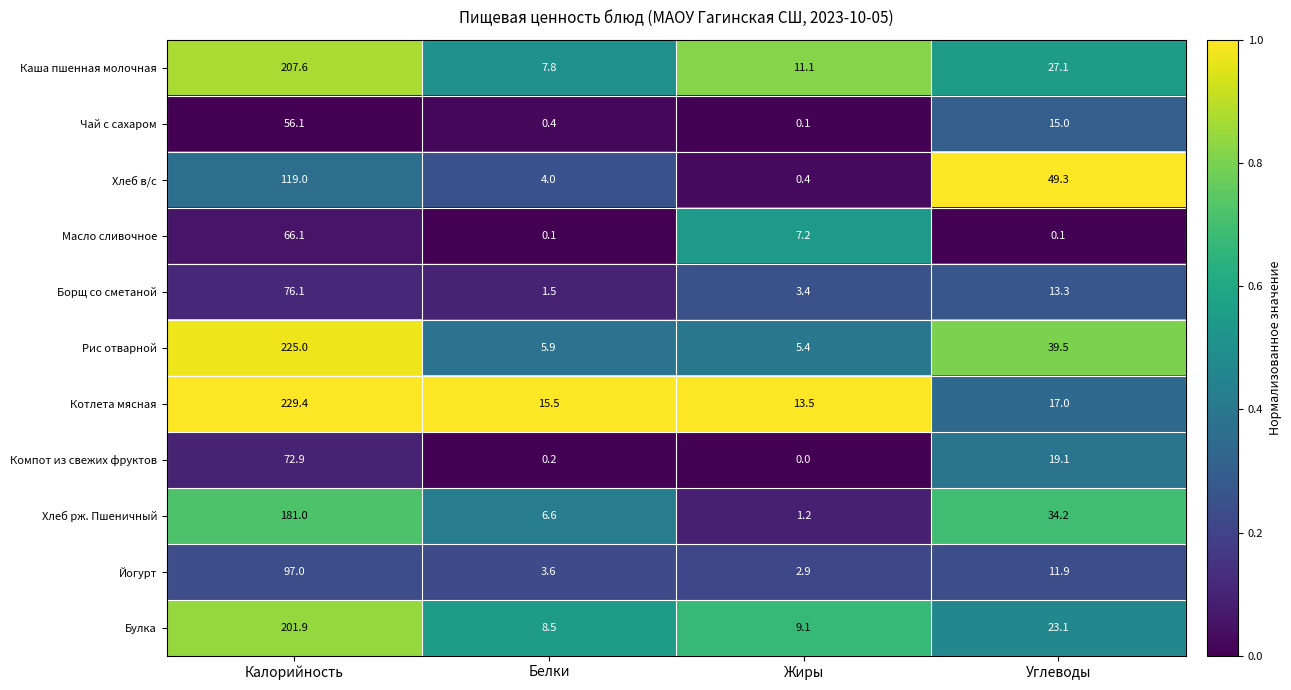

Rank the series at Жиры from highest to lowest value.

Котлета мясная, Каша пшенная молочная, Булка, Масло сливочное, Рис отварной, Борщ со сметаной, Йогурт, Хлеб рж. Пшеничный, Хлеб в/с, Чай с сахаром, Компот из свежих фруктов